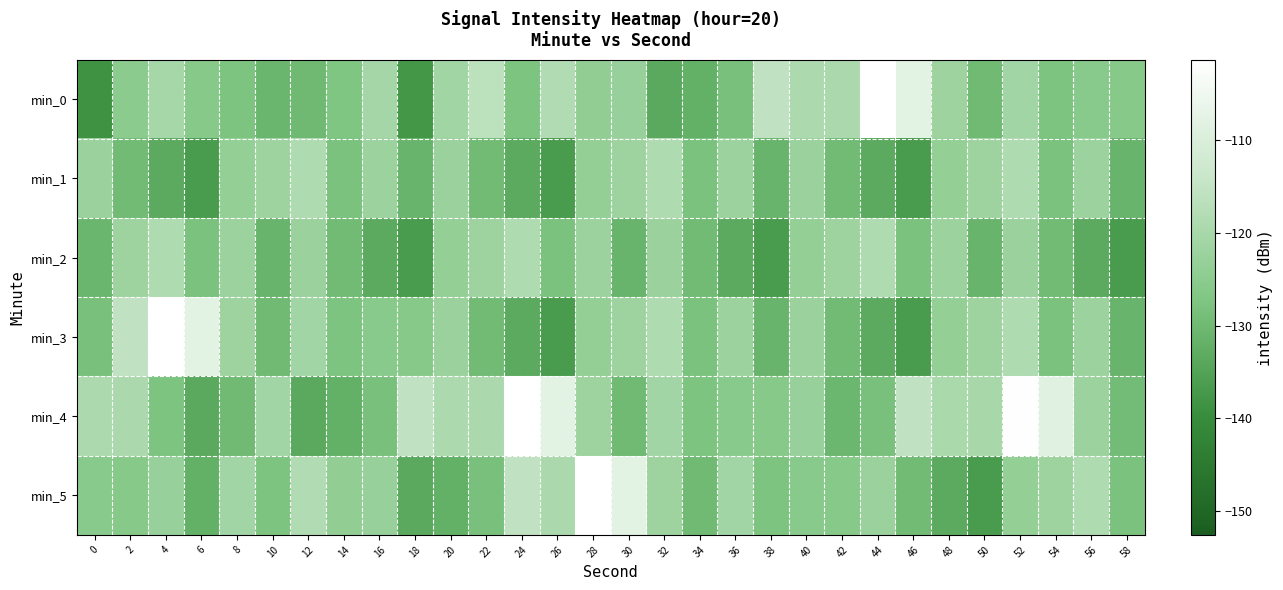

What is the minimum value shown in the chart?

-138.7